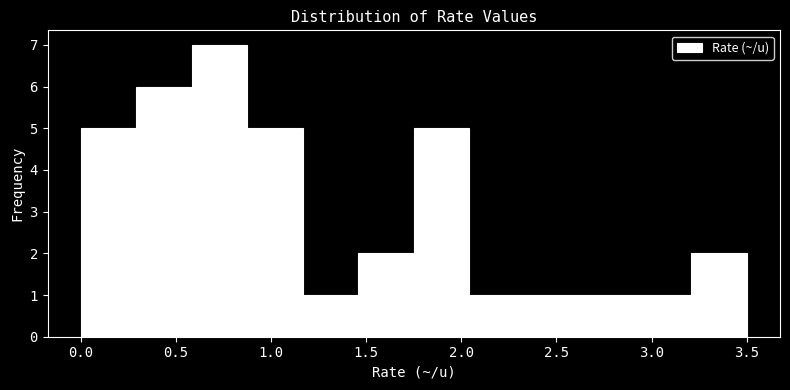

How tall is the bar that spans 2.90 to 3.20 on the x-axis? Neither the bar edges nor the heights are printed on the chart, so give them approximately, as read against the axes.

1